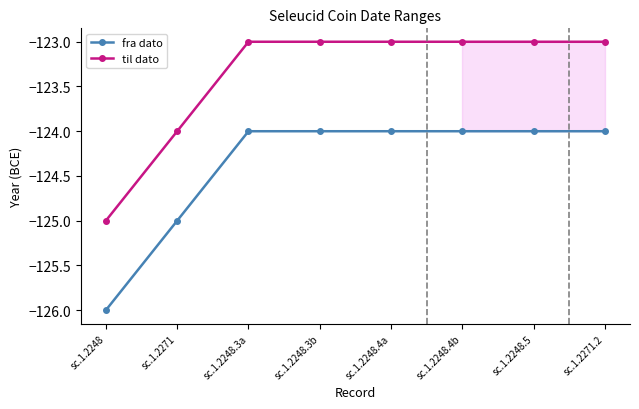

What is the spread (max minus min) of values at sc.1.2248?

1